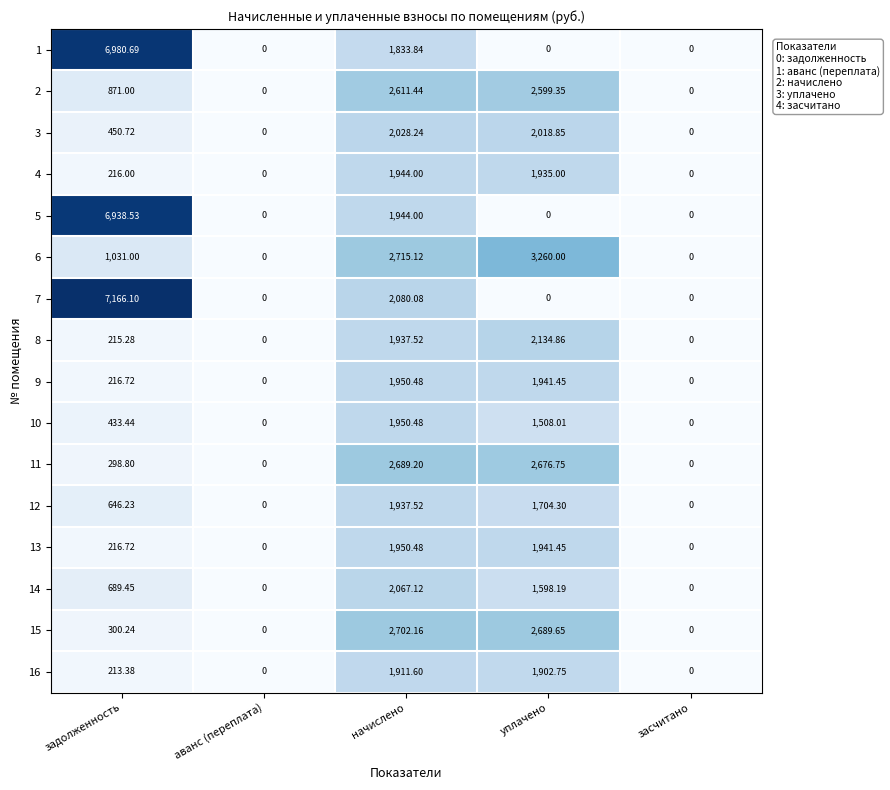

Where does the 3 series first go above 450?

задолженность